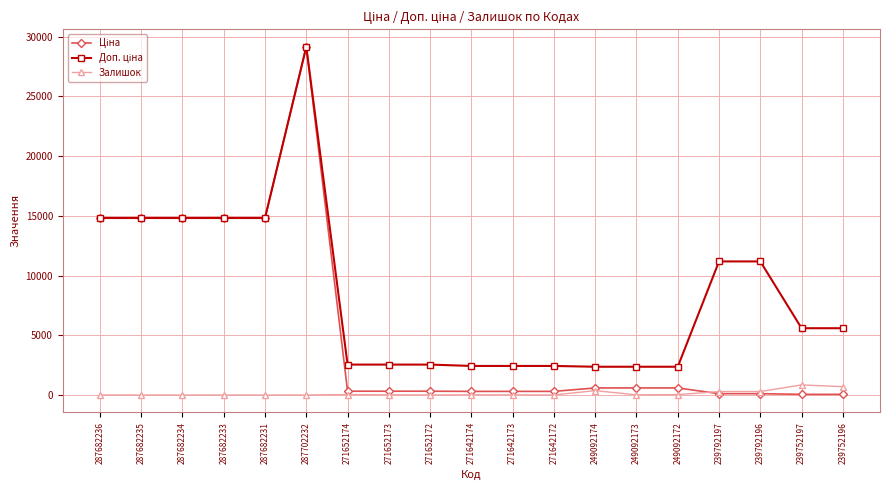

What is the greatest value displayed?

29152.3